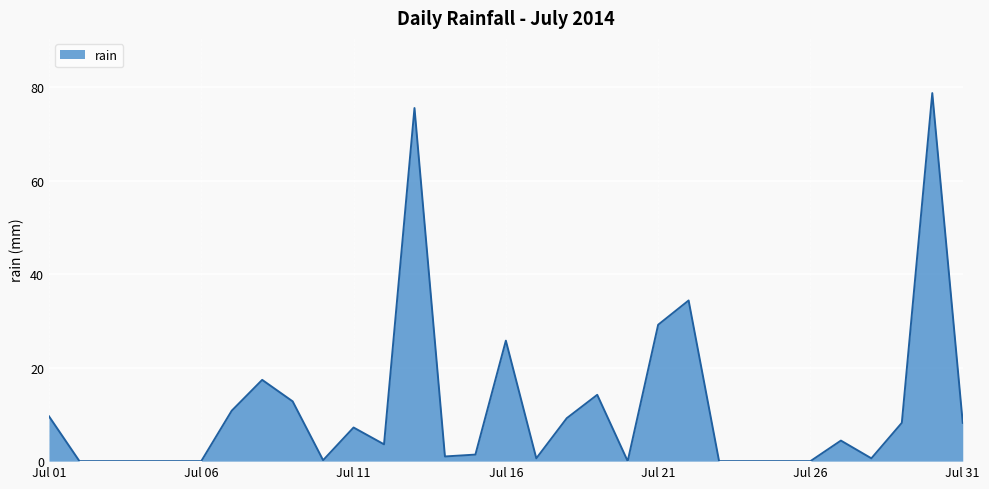

What is the maximum value shown in the chart?

78.8